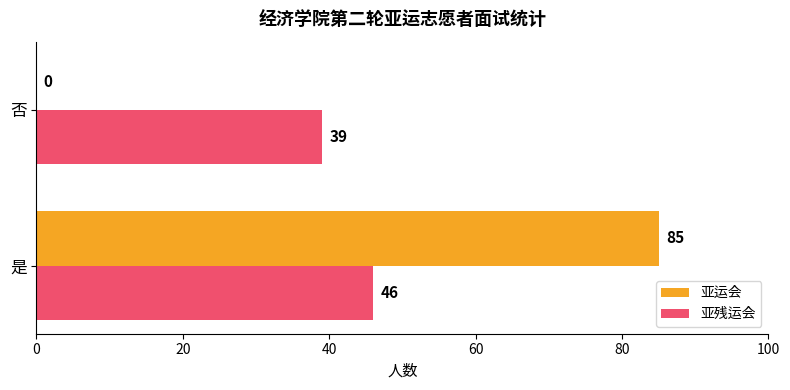

At which category is the sum across all series the highest?

是